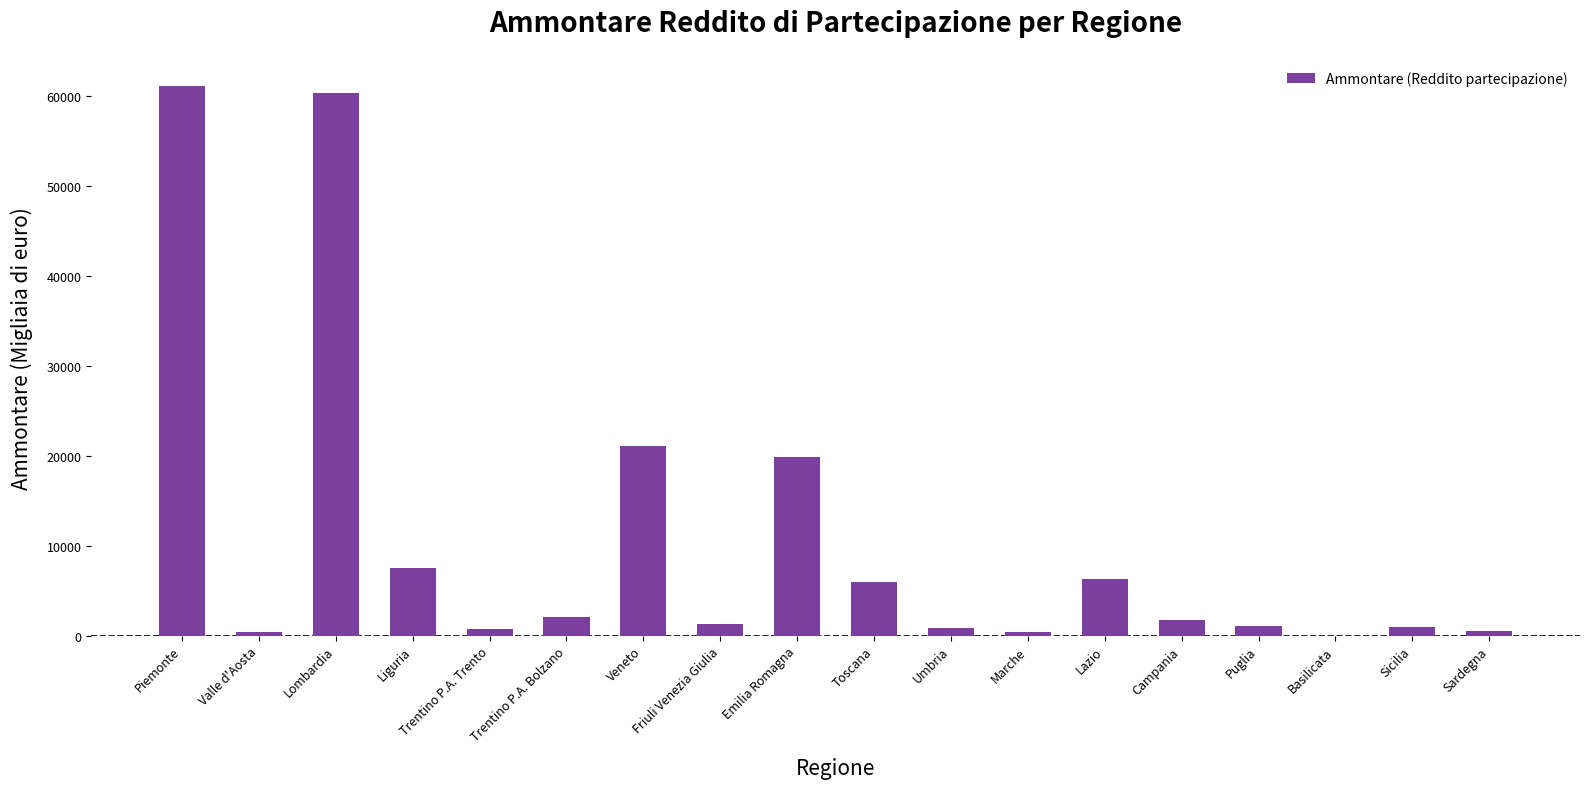

What is the greatest value displayed?

61044